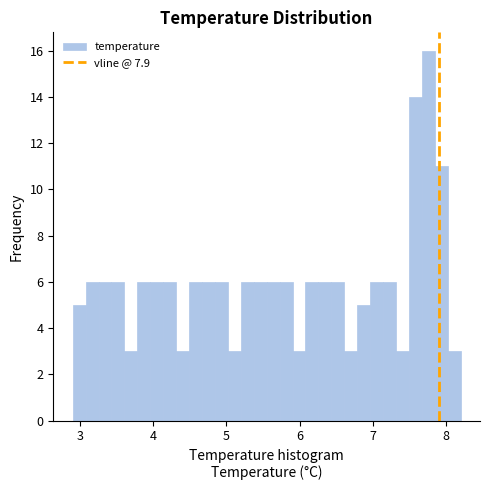

Read against the x-axis, roughly where is the centre of the tallest bar?

7.8